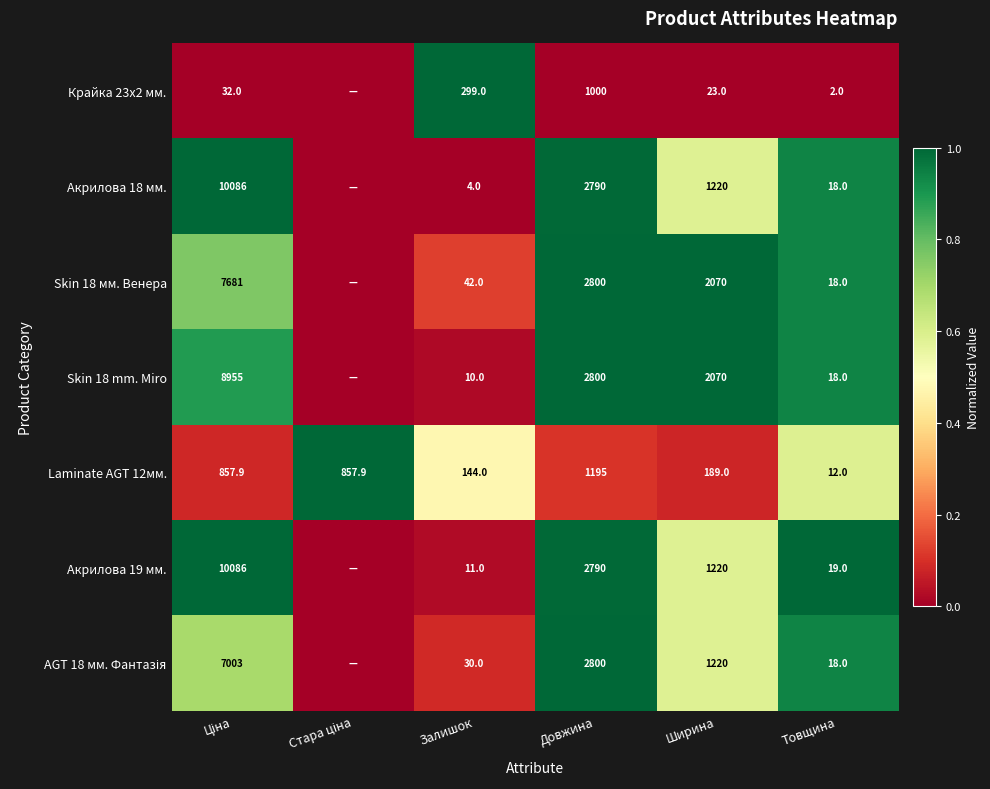

What is the total value across all series at Довжина?

16175.0